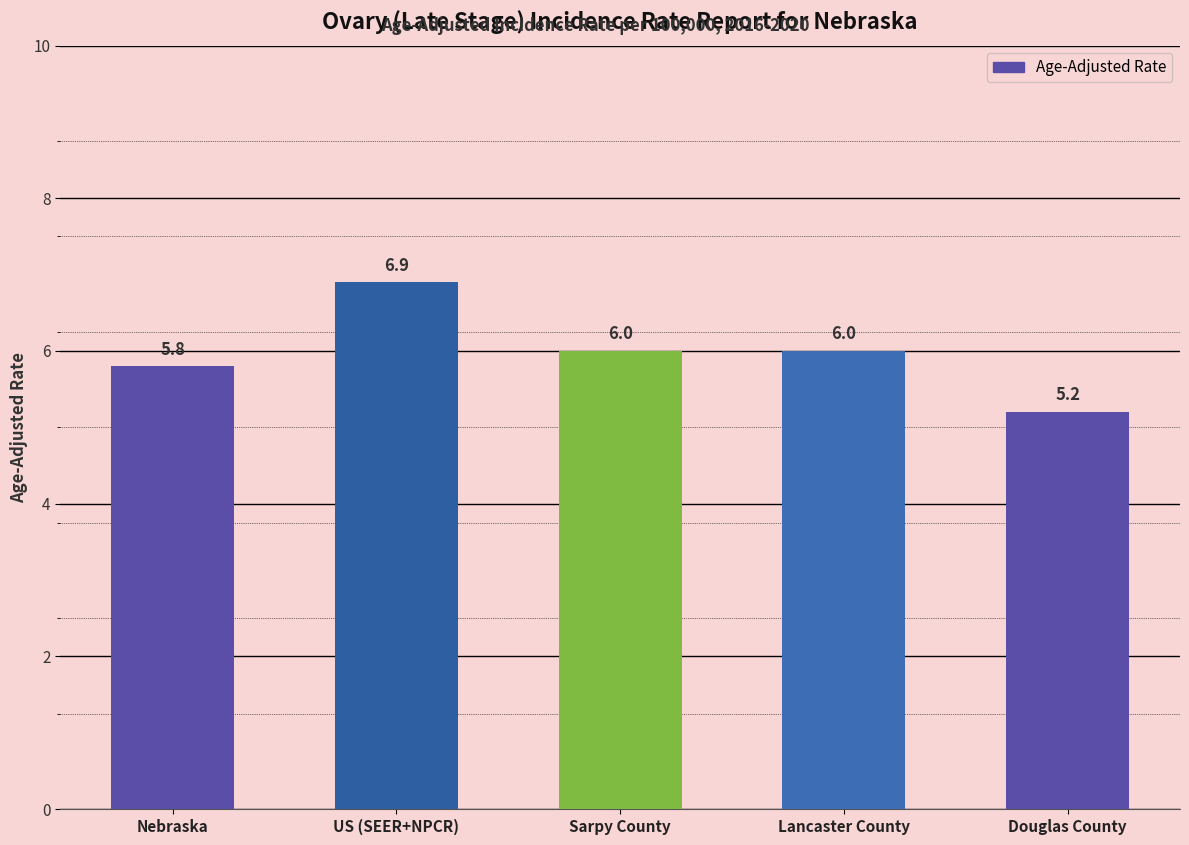

Read the value at Lancaster County.

6.0